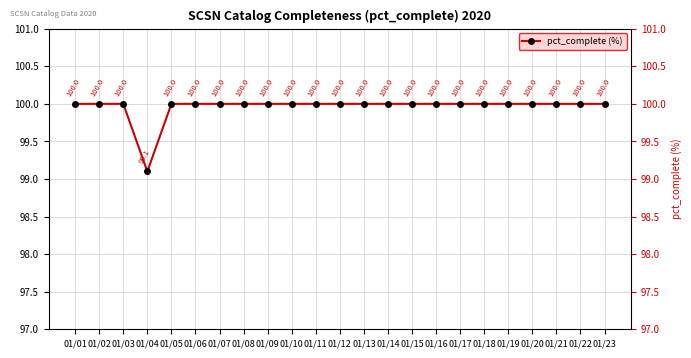

Between 01/22 and 01/09, which is larger?

01/22